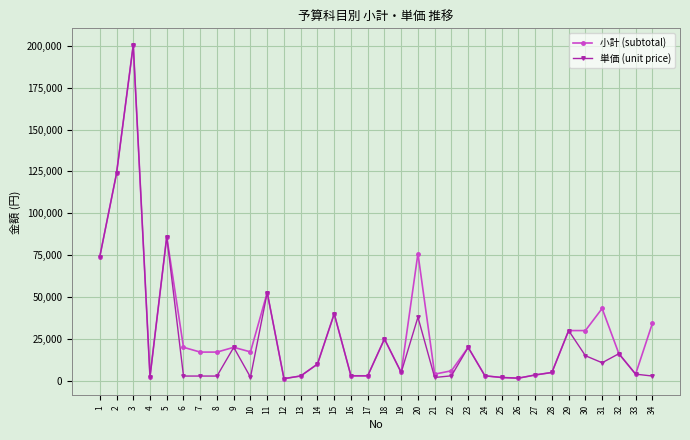

Between 20 and 25, which series saw the biggest shift?

小計 (subtotal)